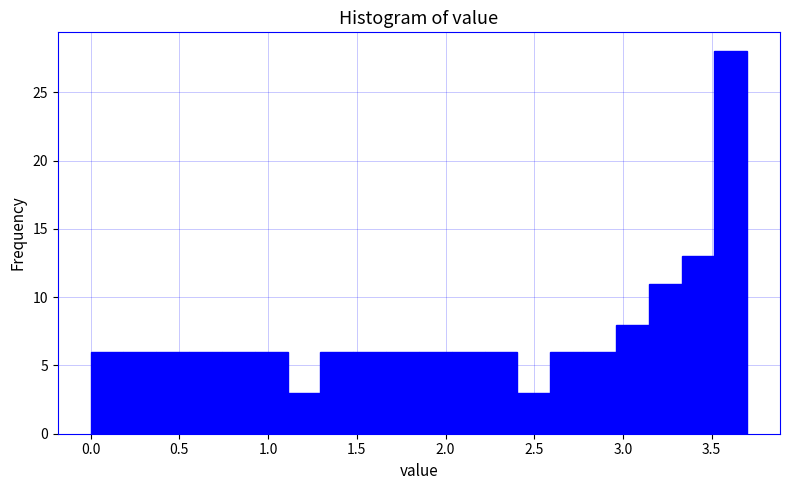

Read against the x-axis, roughly where is the centre of the tallest bar?

3.60